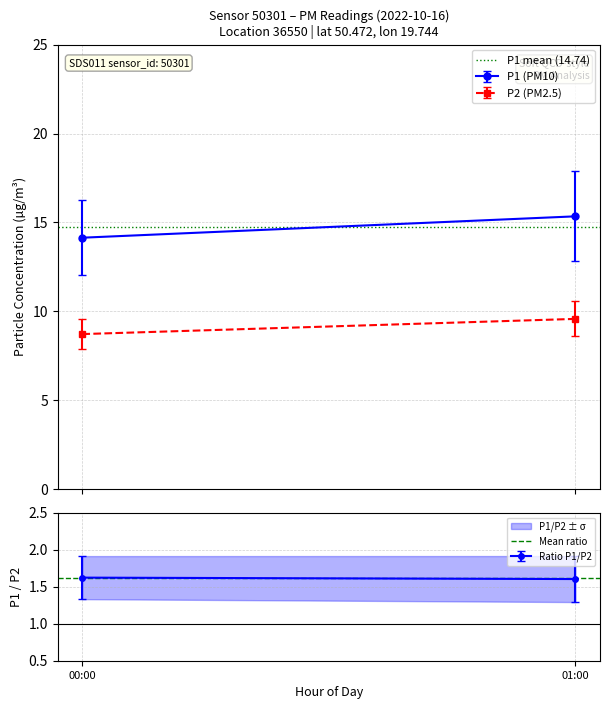

Rank the series by their average value, from lowest to highest.

Mean ratio, P1 mean (14.74)